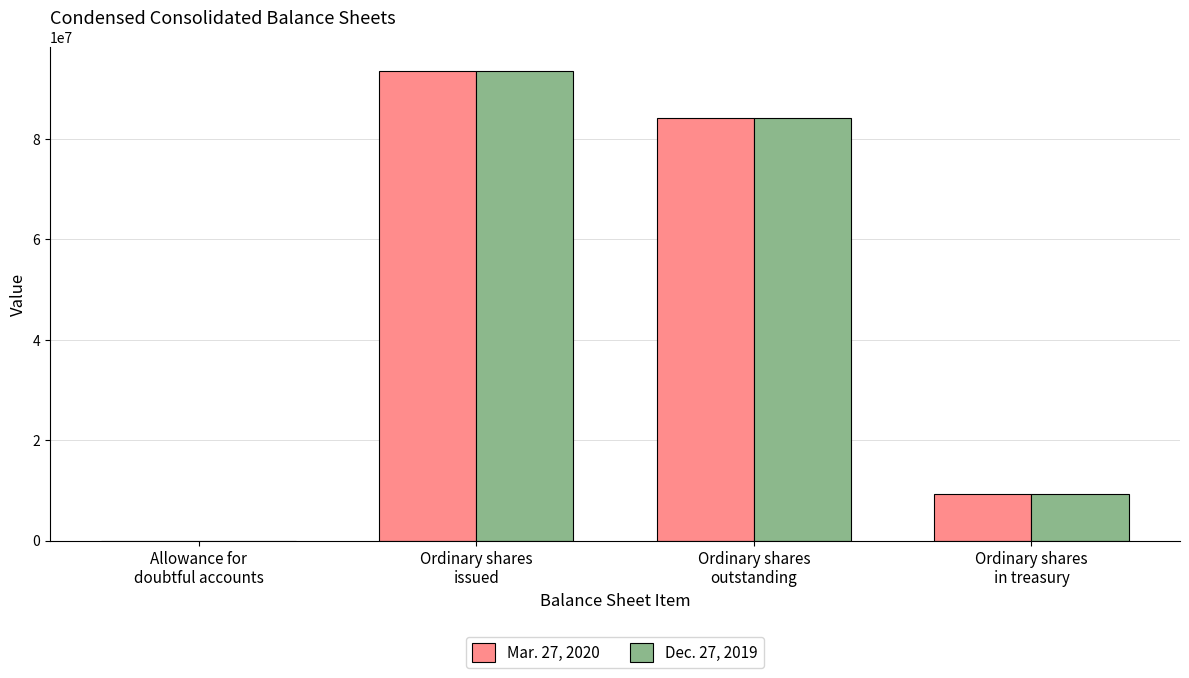

Does the chart contain stacked bars?

No